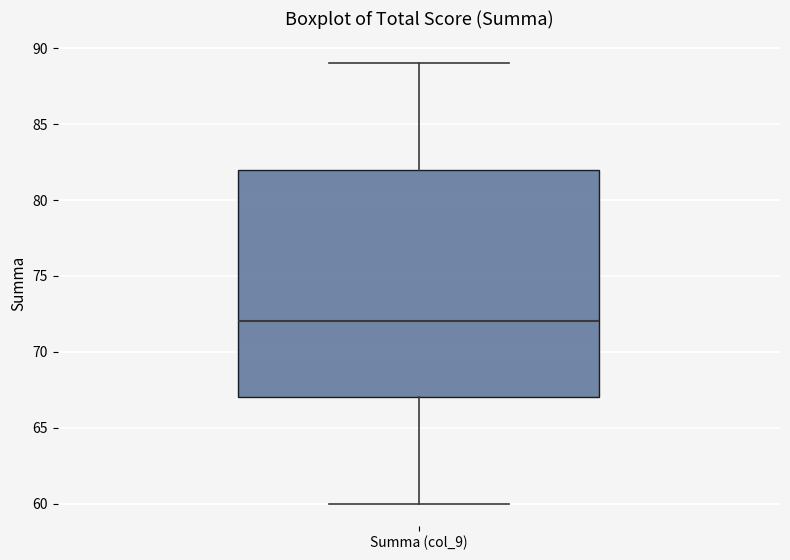

Transcribe this box plot: give where the median line is, the range the box spans, and where the two whiskers end, as read against the y-axis. The values are not printed on the chart, so give them approximately, as read against the axis.

median 72, box 67 to 82, whiskers 60 to 89